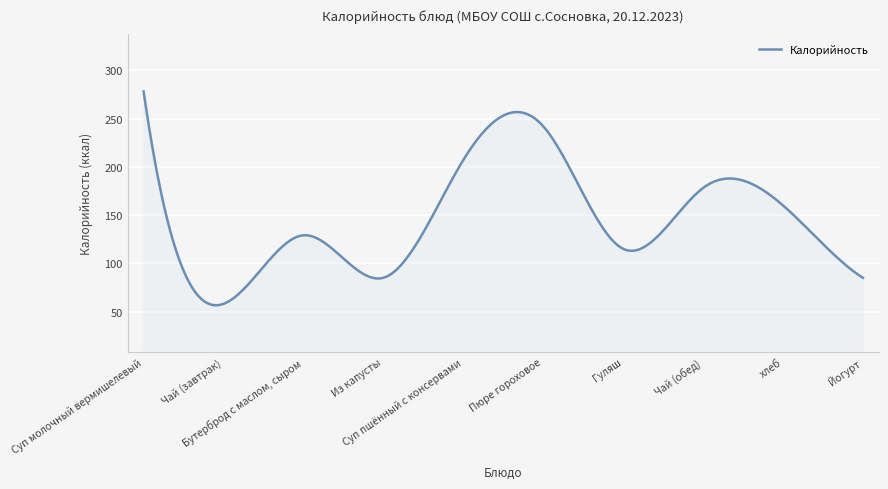

What is the greatest value displayed?

278.0